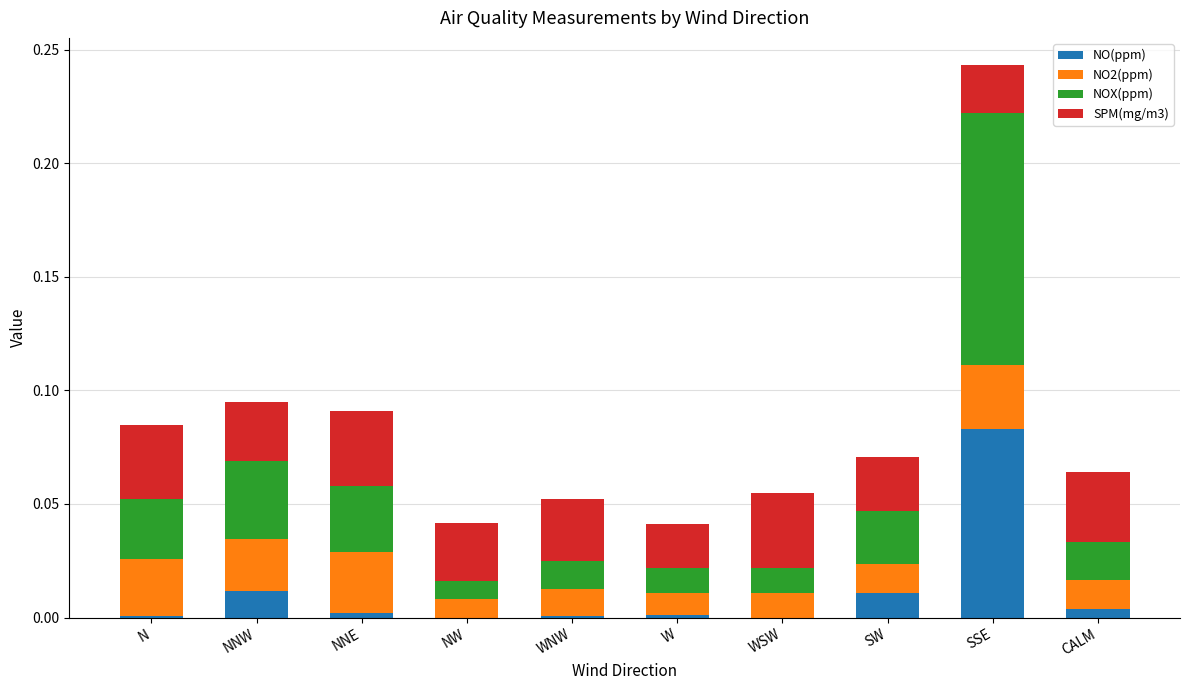

At which category is the sum across all series the highest?

SSE